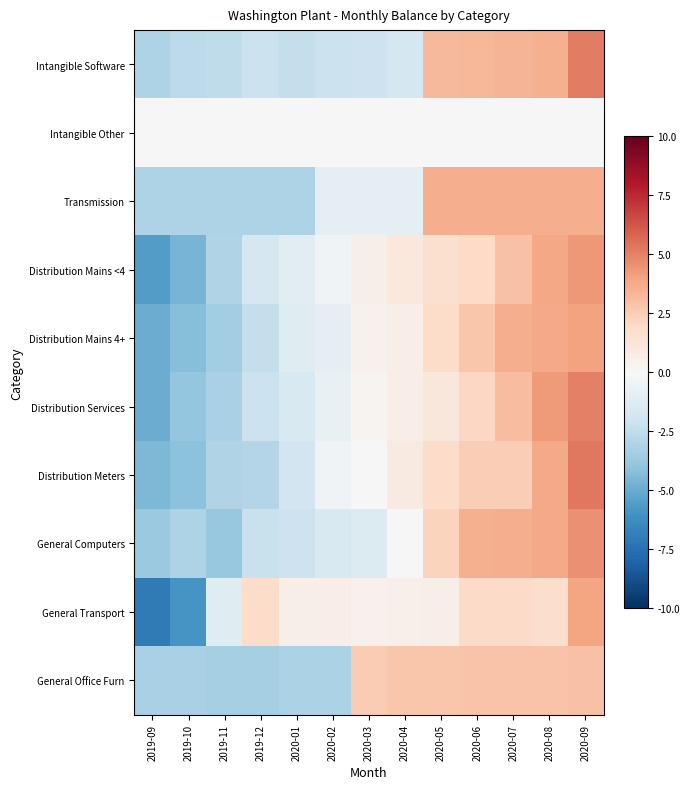

List the series in order of their peak value, highest first.

Distribution Meters, Intangible Software, Distribution Services, General Computers, Distribution Mains <4, Distribution Mains 4+, General Transport, Transmission, General Office Furn, Intangible Other